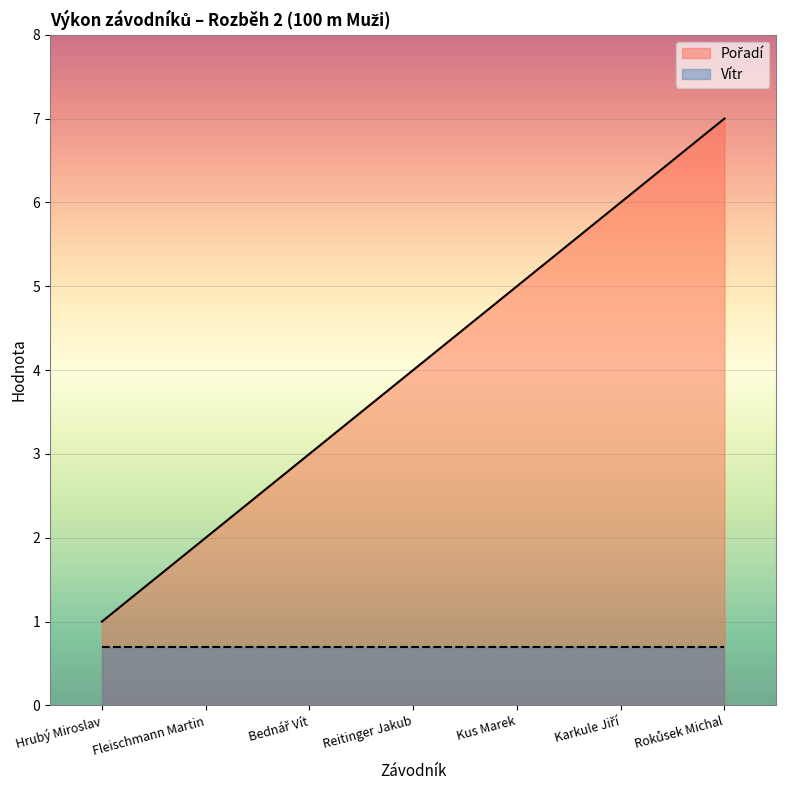

What is the average value?

4